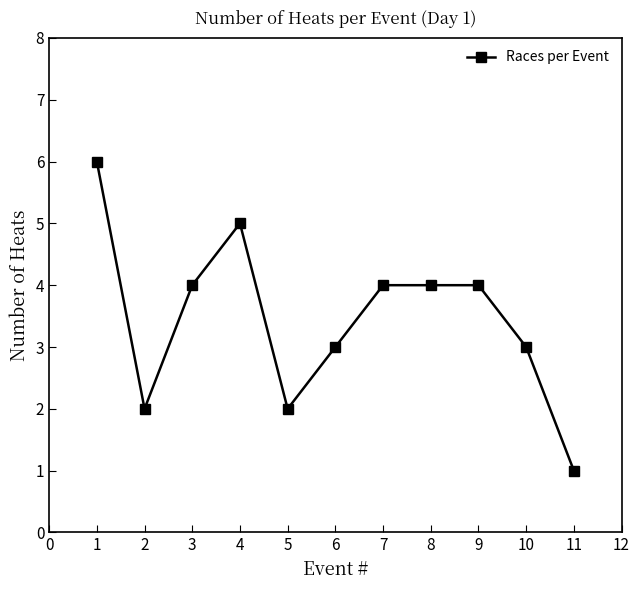

What is the value of the 9th point from the left?

4